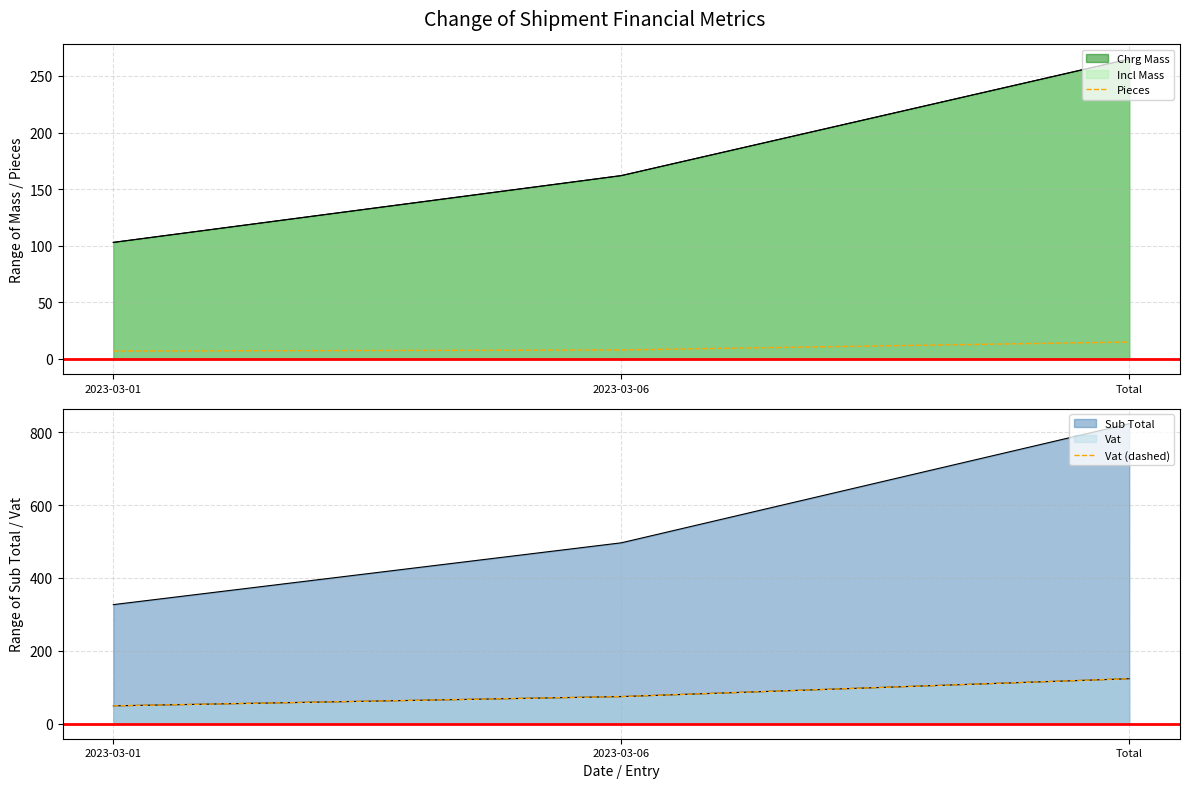

True or false: Pieces has a value of 12.7 at 2023-03-06.

False